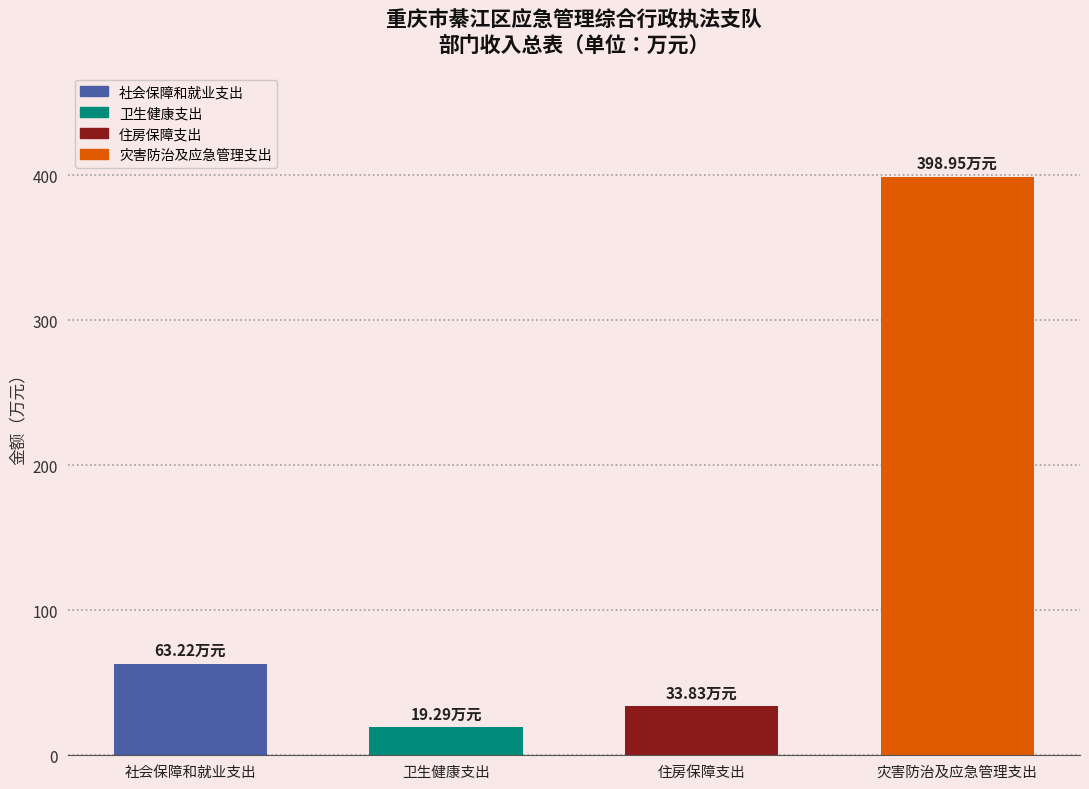

Approximately how many times larger is the value at 灾害防治及应急管理支出 compared to 卫生健康支出?

20.7